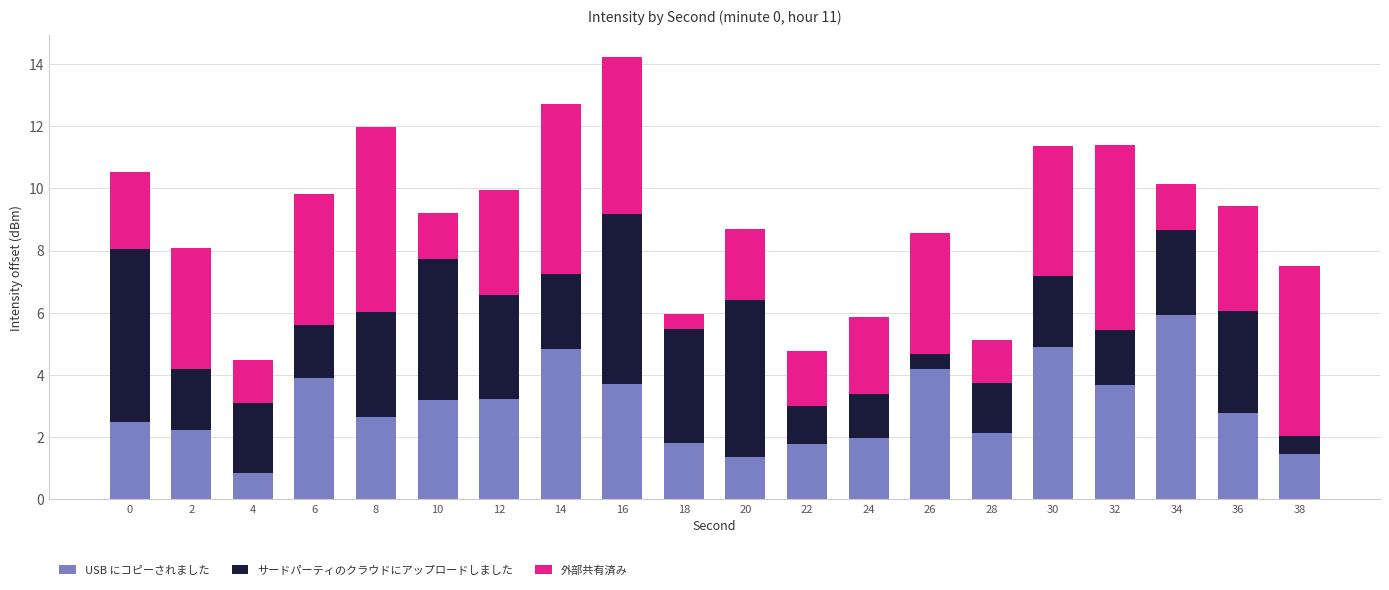

What is the difference between the USB にコピーされました values at 38 and 2?

0.8